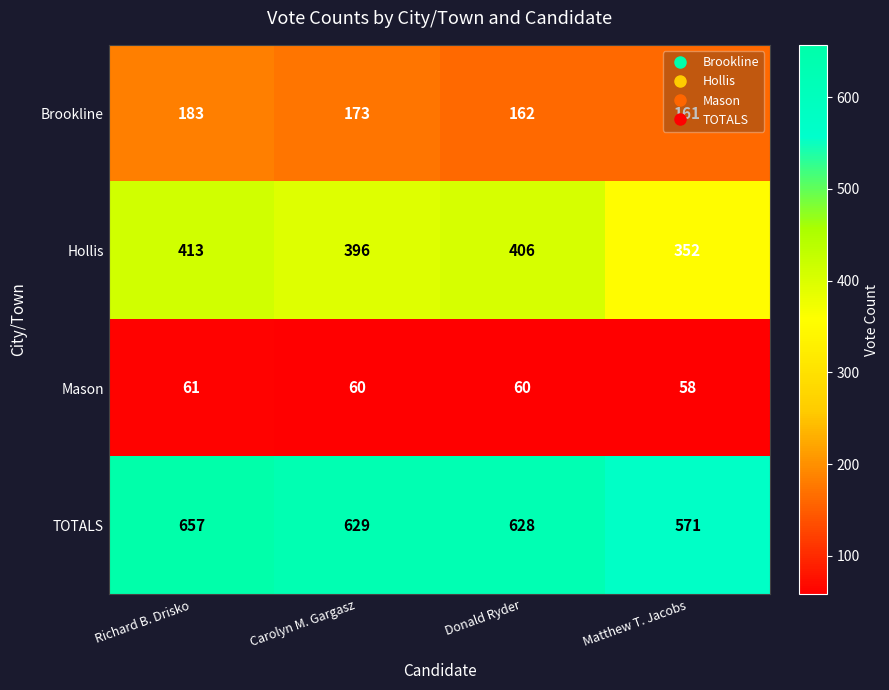

How many distinct data groups are displayed?

4